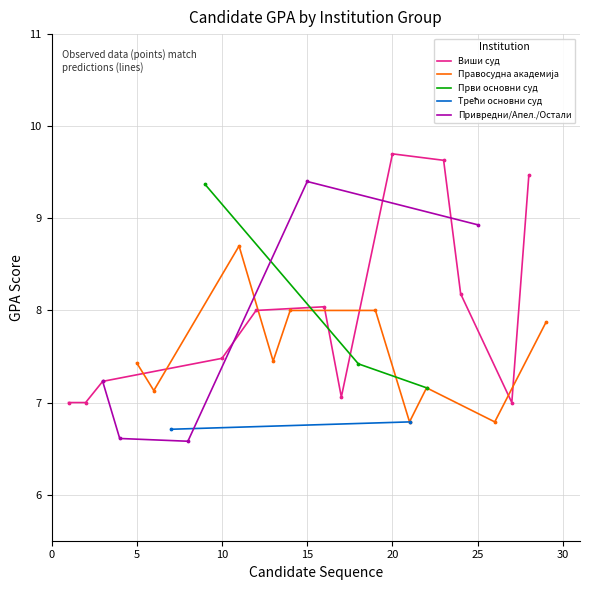

The Виши суд series shows 7.5 at 10. True or false?

True